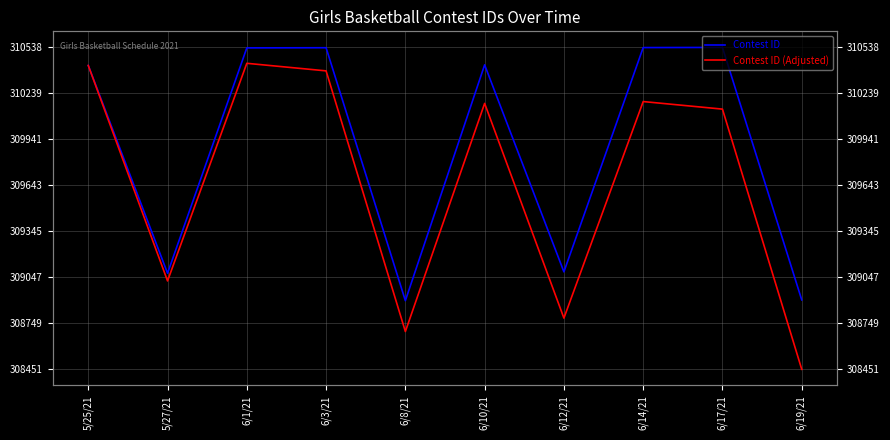

What is the label of the 1st point from the left?

5/25/21